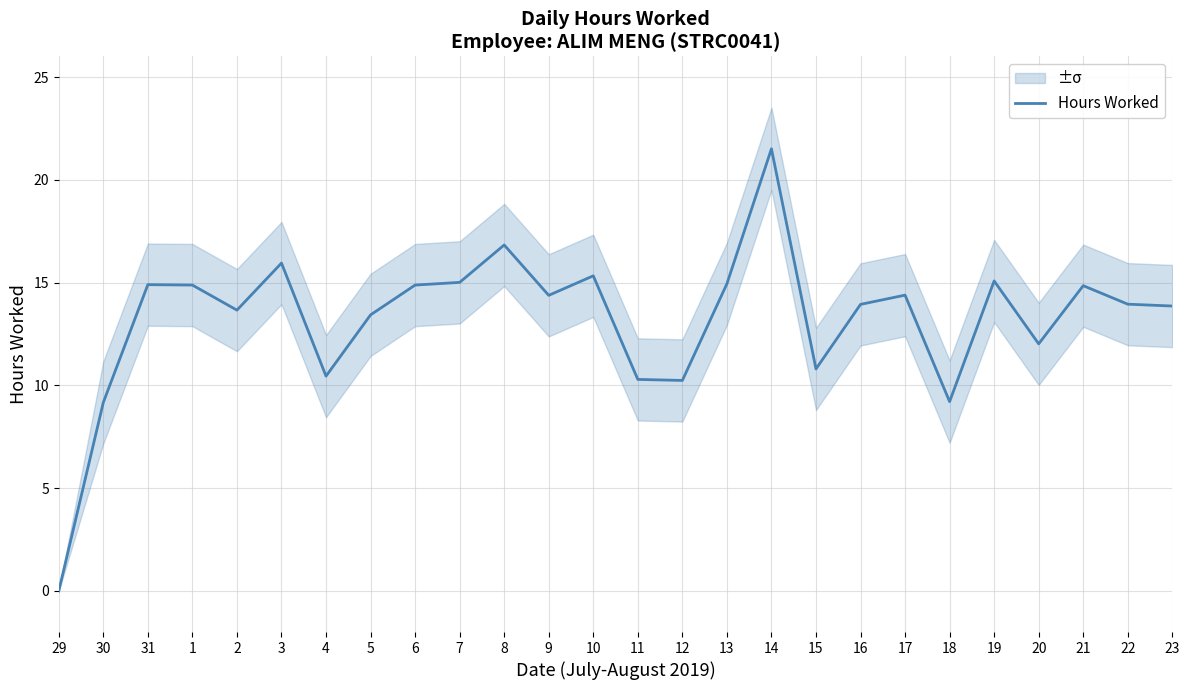

Rank the categories by value from lowest to highest.

29, 30, 18, 12, 11, 4, 15, 20, 5, 2, 23, 16, 22, 9, 17, 21, 1, 6, 31, 13, 7, 19, 10, 3, 8, 14